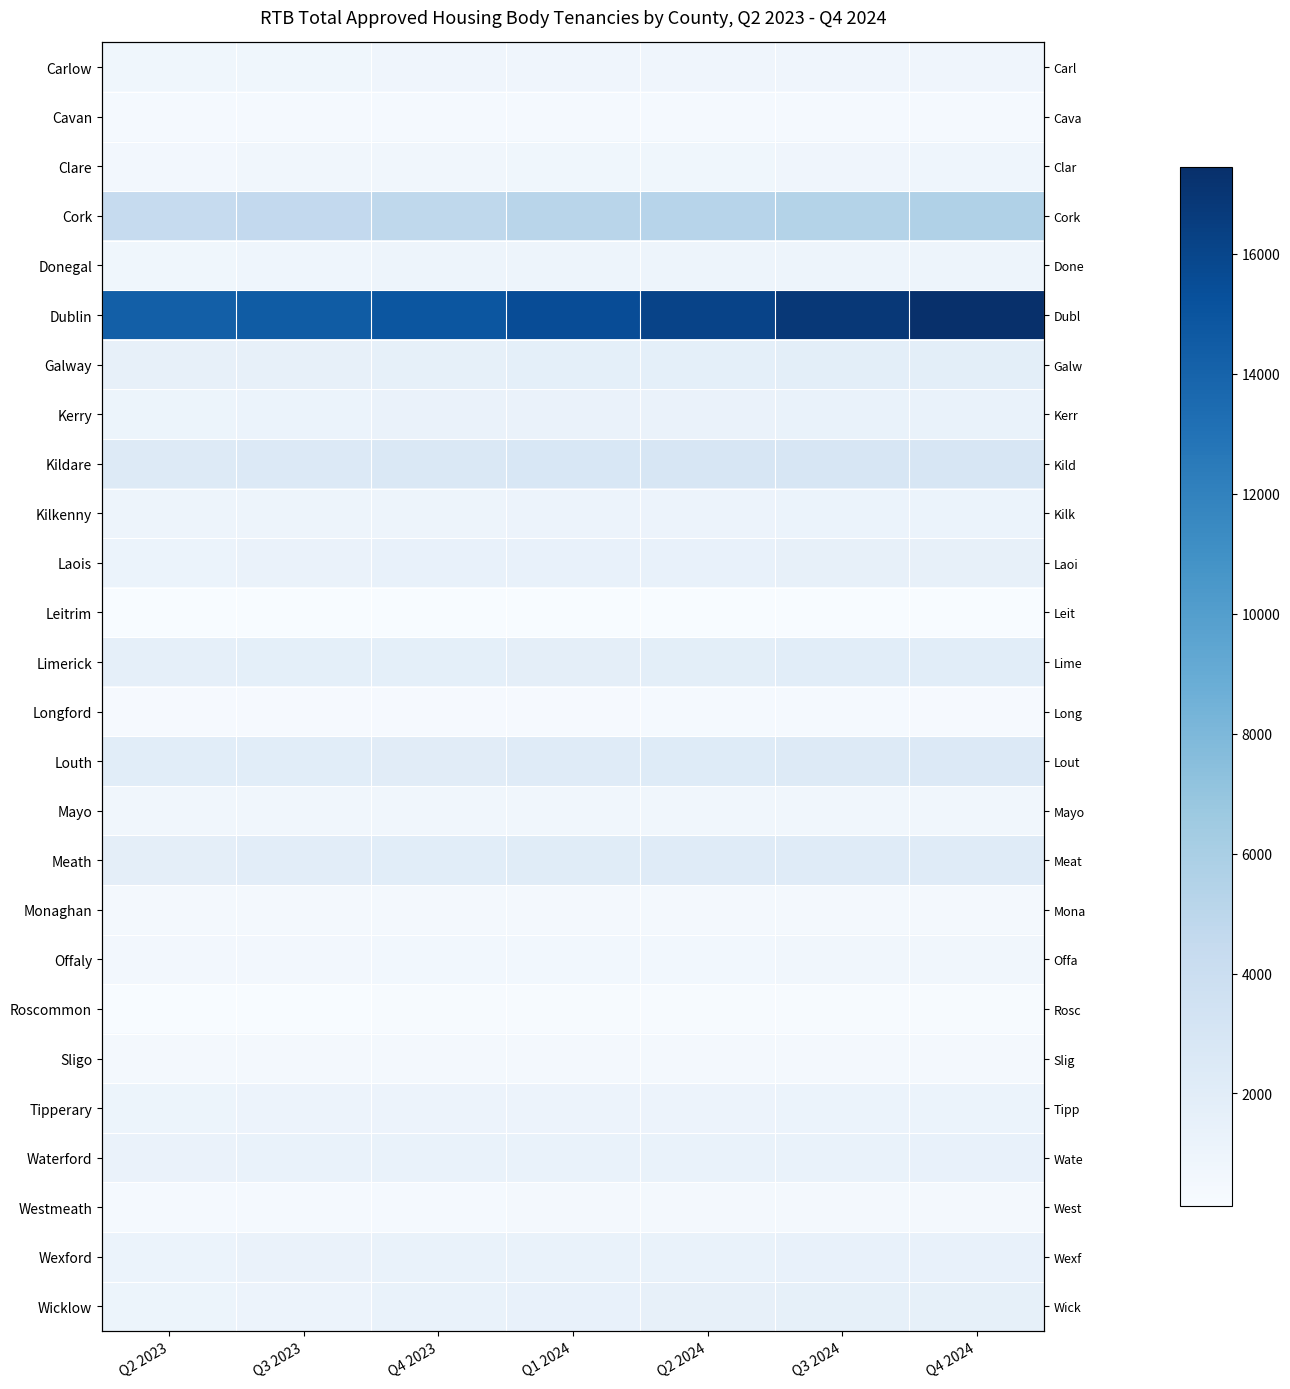

At which category is the sum across all series the highest?

Q4 2024